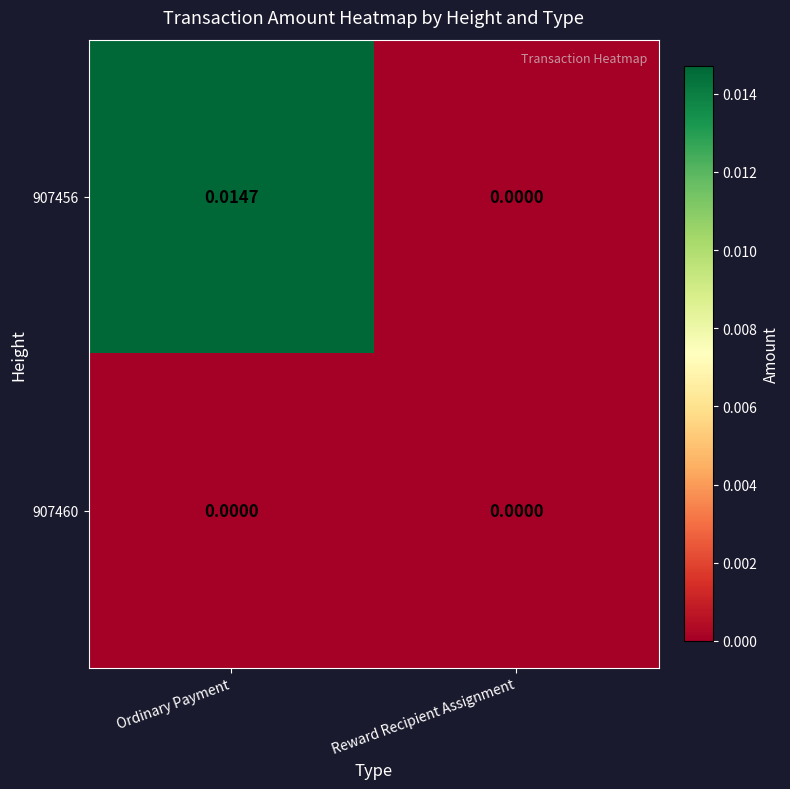

At which category is the sum across all series the highest?

Ordinary Payment